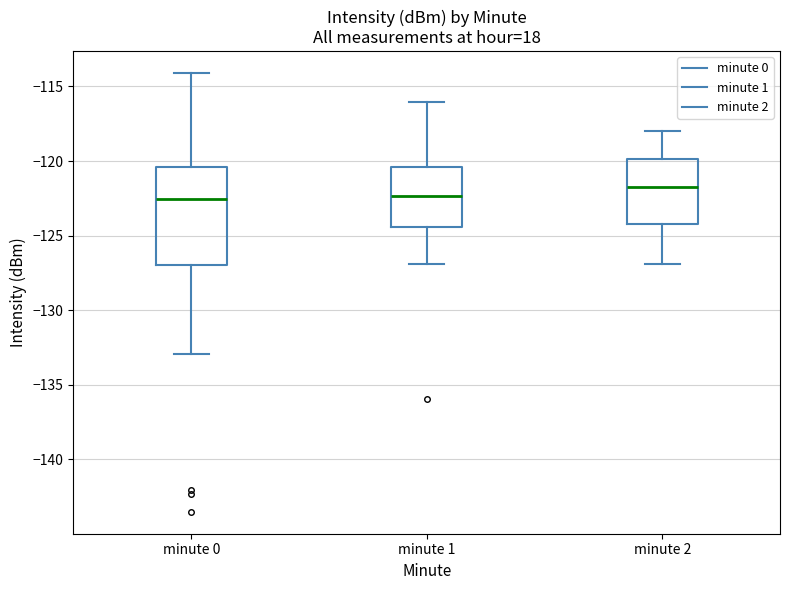

Where does the median line of the box for minute 1 sit on the y-axis? The values are not printed on the chart, so give them approximately, as read against the axis.

-122.5